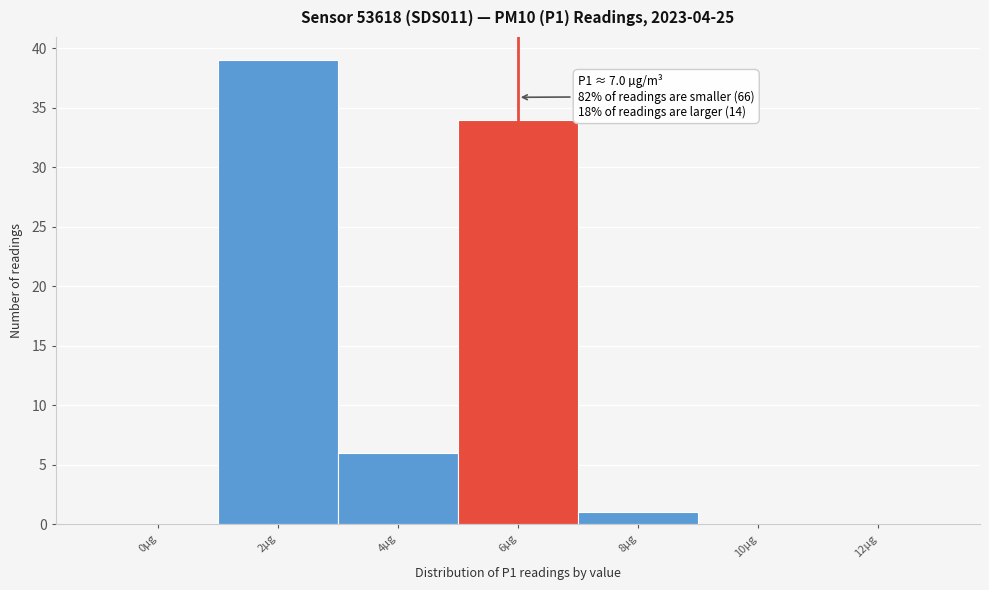

Reading left to right, what are all the values shown in this chart?

0µg=0	2µg=39	4µg=6	6µg=34	8µg=1	10µg=0	12µg=0